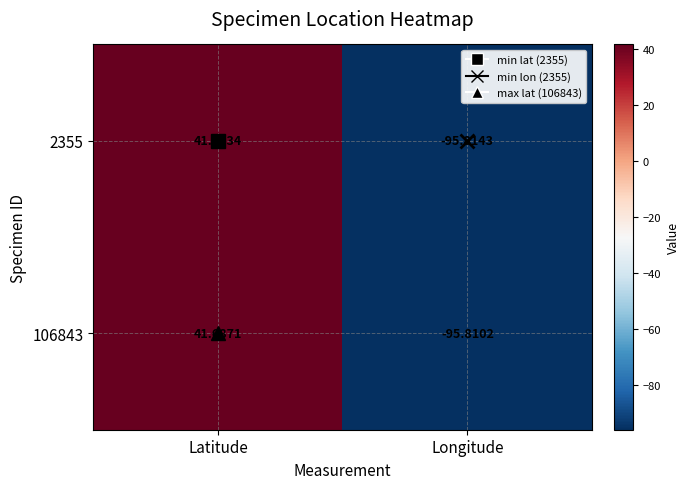

At which label does 2355 reach its minimum?

Longitude